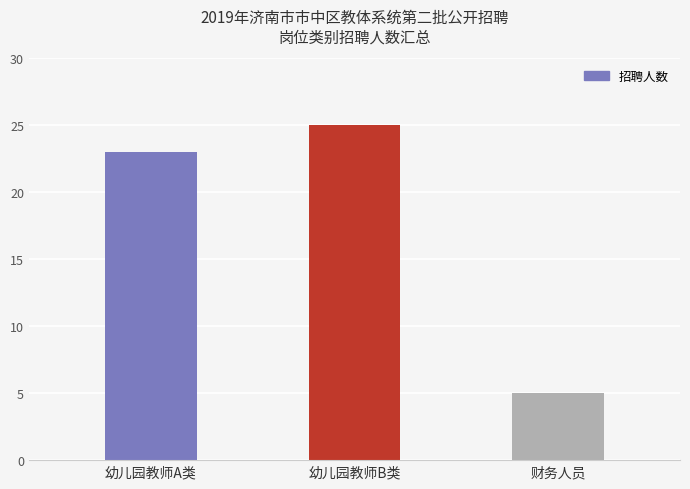

What is the label of the 1st bar from the left?

幼儿园教师A类